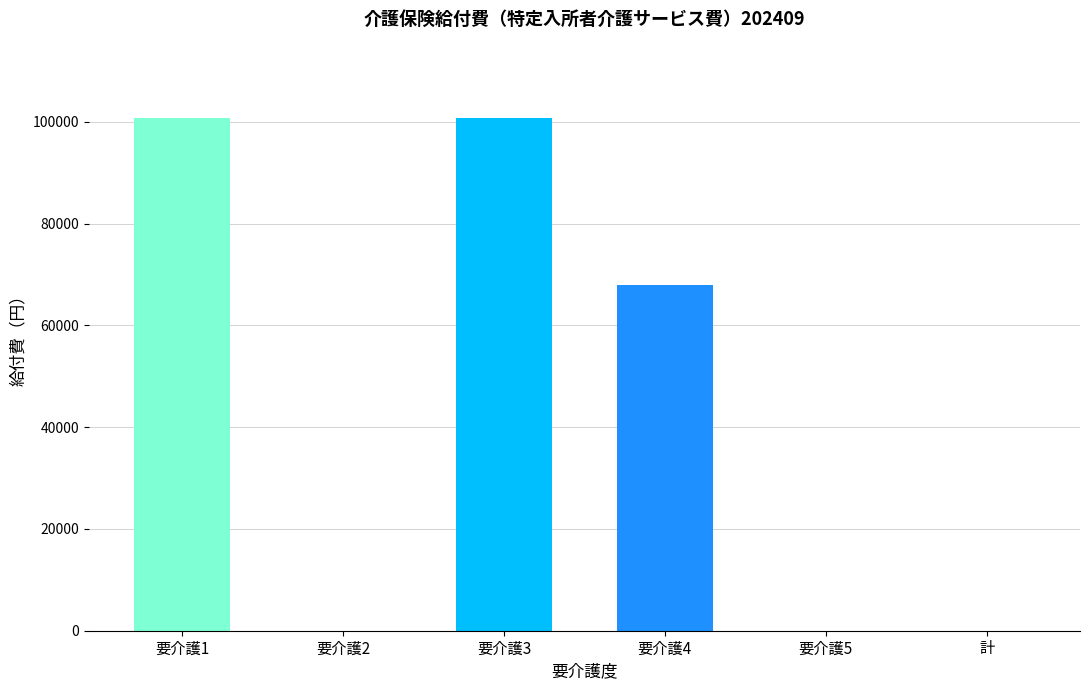

Are the bars grouped side by side (vs. stacked)?

Yes